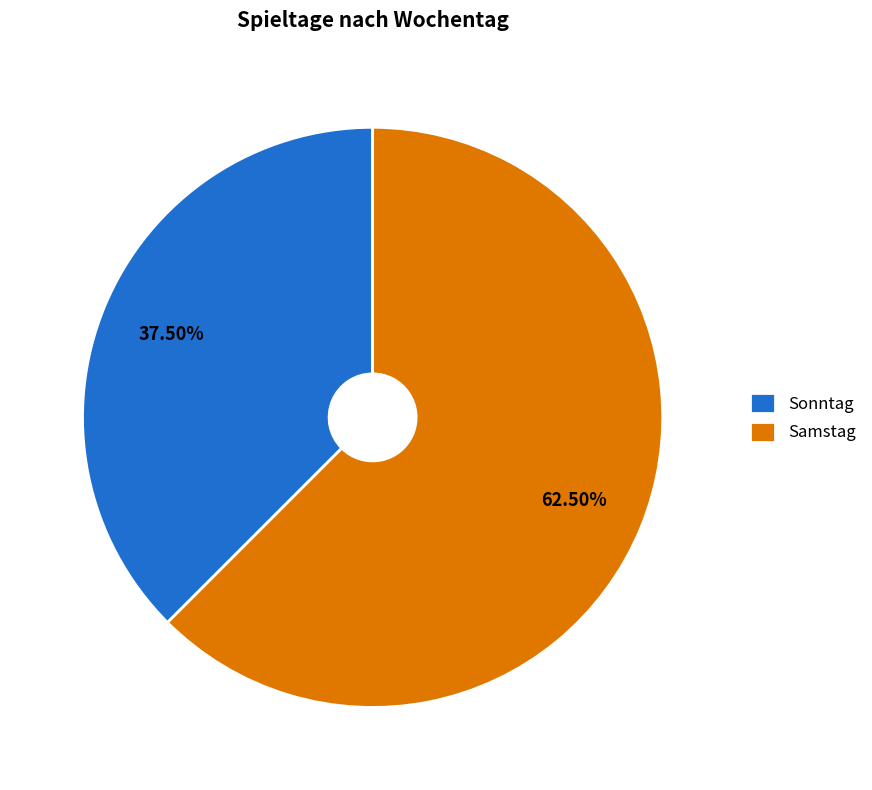

Rank the categories by value from highest to lowest.

Samstag, Sonntag